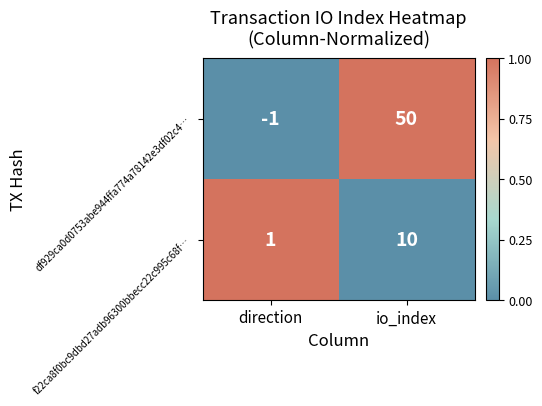

Reading left to right, what are all the values shown in this chart?

df929ca0d0753abe944ffa774a78142e3df02c4…: direction=-1	io_index=50
f22ca8f0bc9dbd27adb96300bbecc22c995c68f…: direction=1	io_index=10